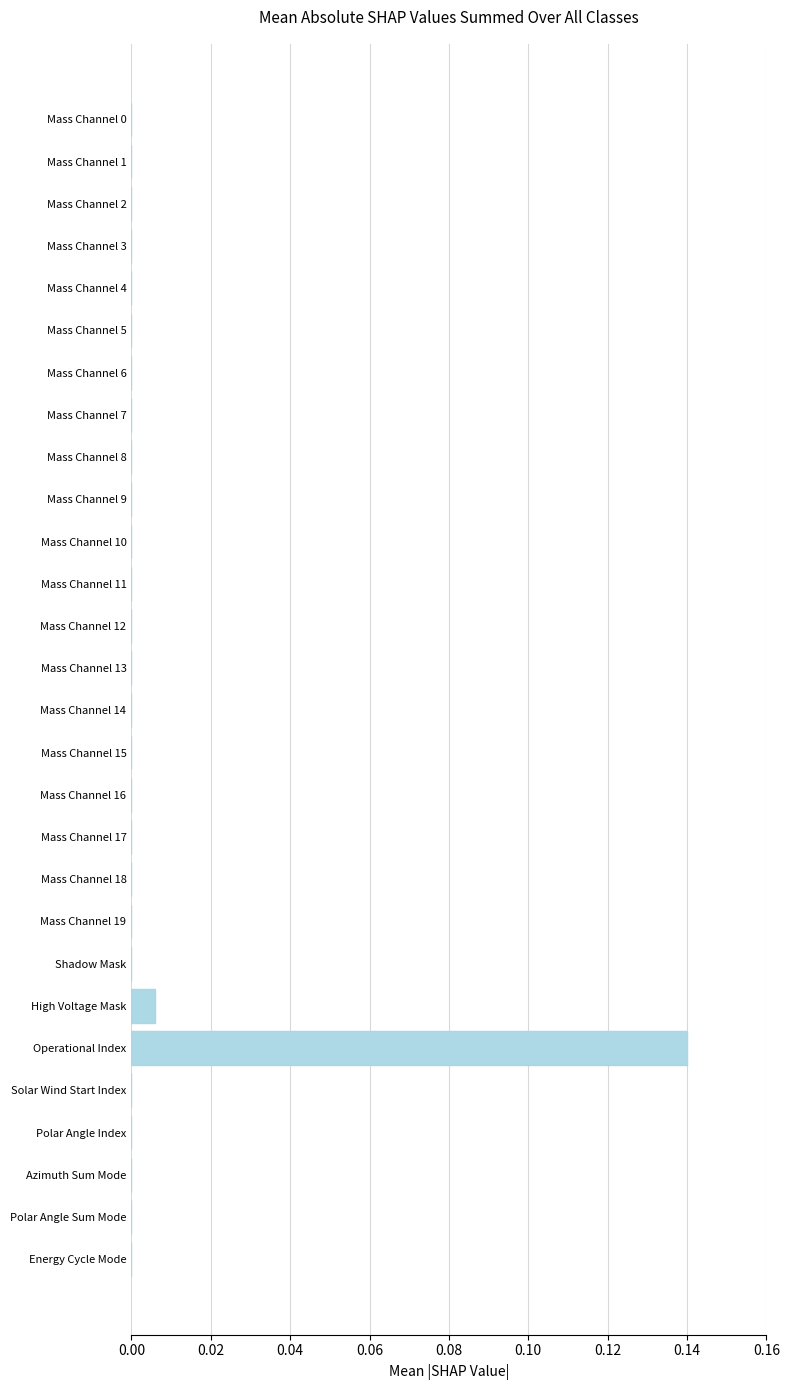

Which label corresponds to the largest value in the chart?

Operational Index